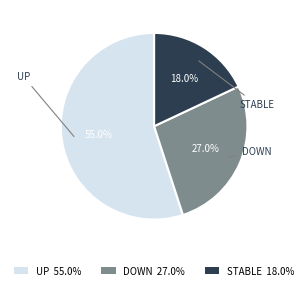

Combined, do STABLE 18.0% and DOWN 27.0% account for over 50%?

No